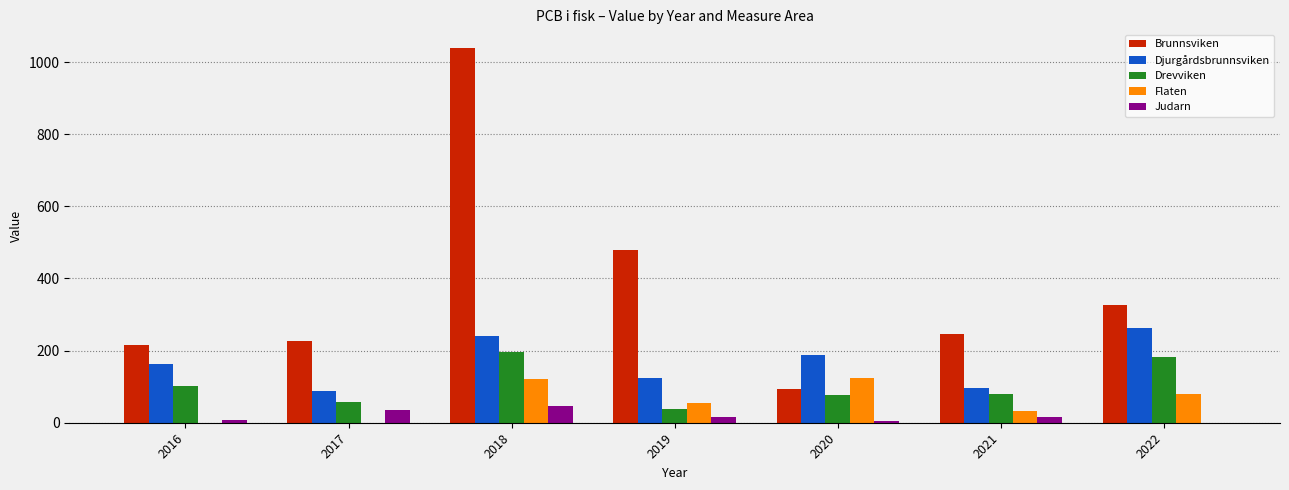

Which series changed the most between 2017 and 2019?

Brunnsviken